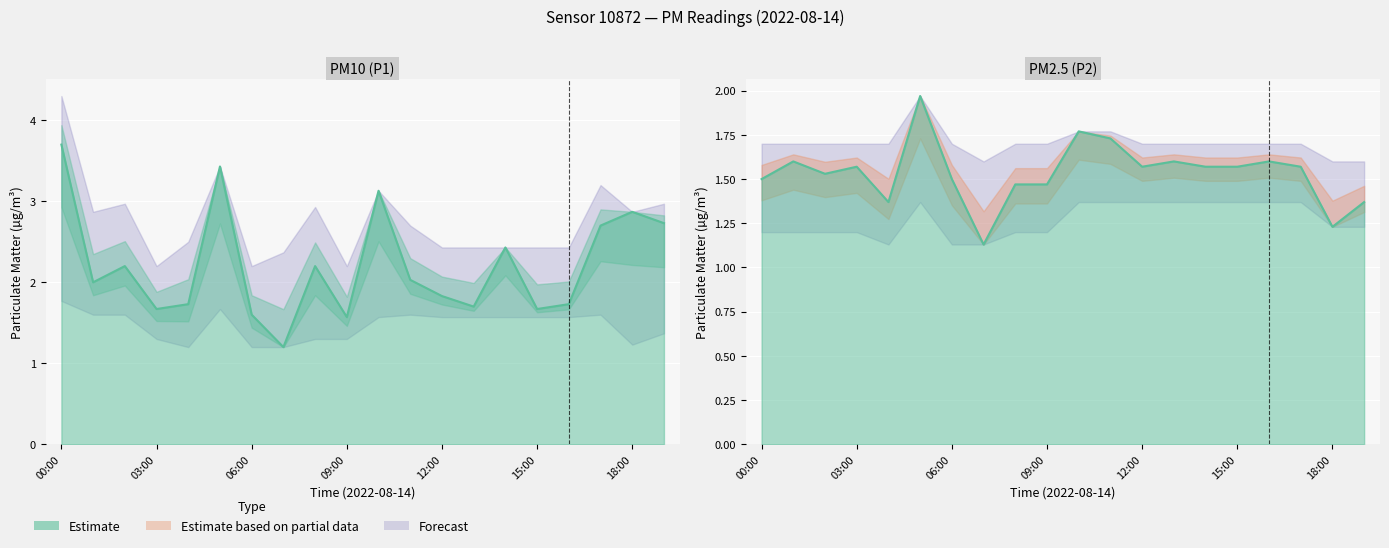

True or false: P2 and P1 intersect in this chart.

False